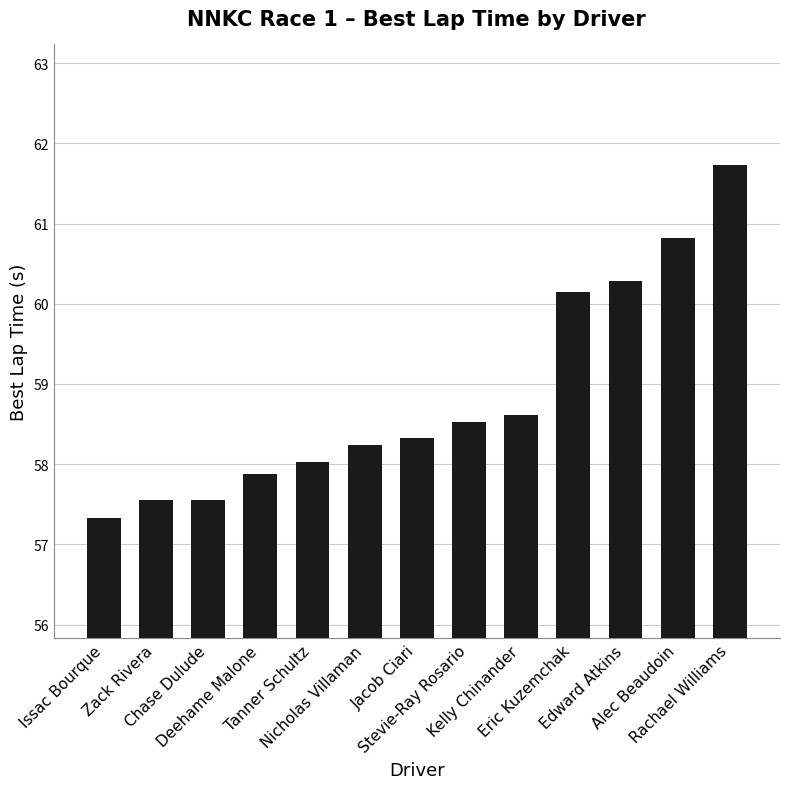

What is the value of the 1st bar from the left?

57.3